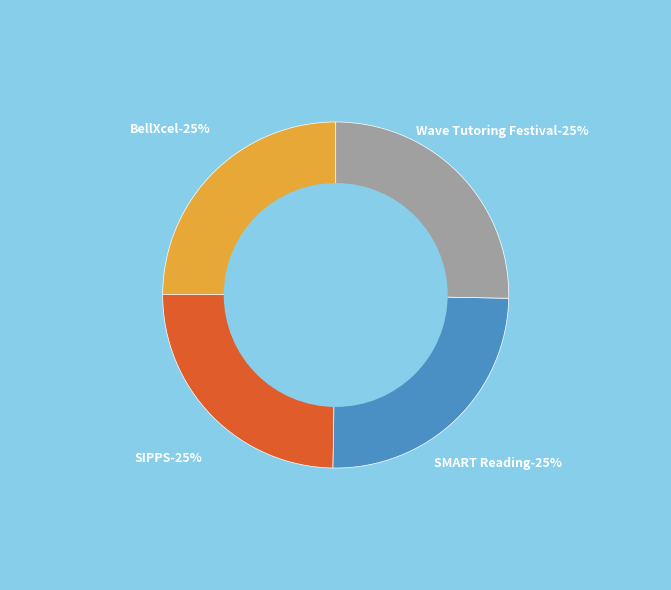

Is there a majority slice in this chart?

No